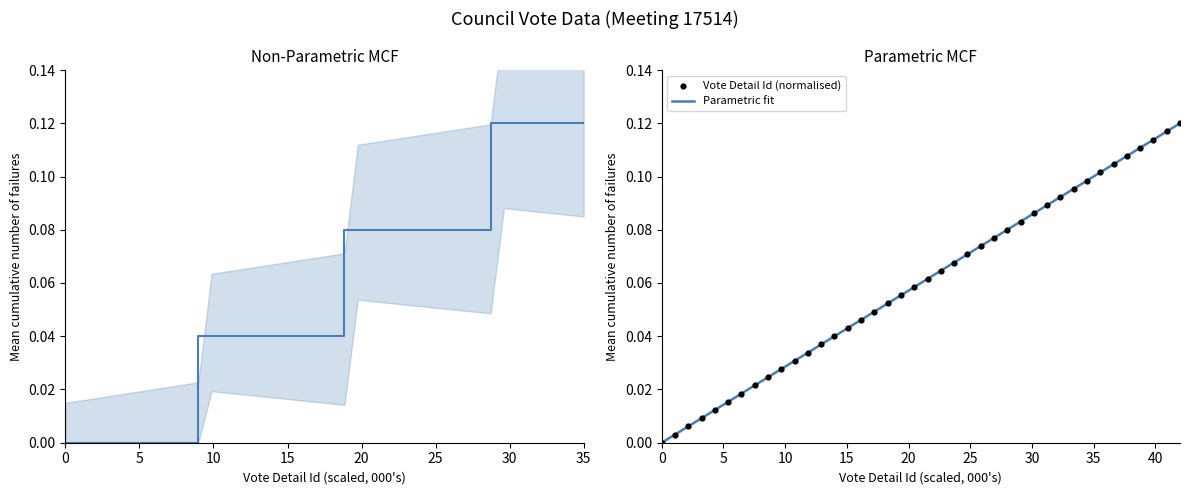

What is the total value across all series at 4076?

0.1